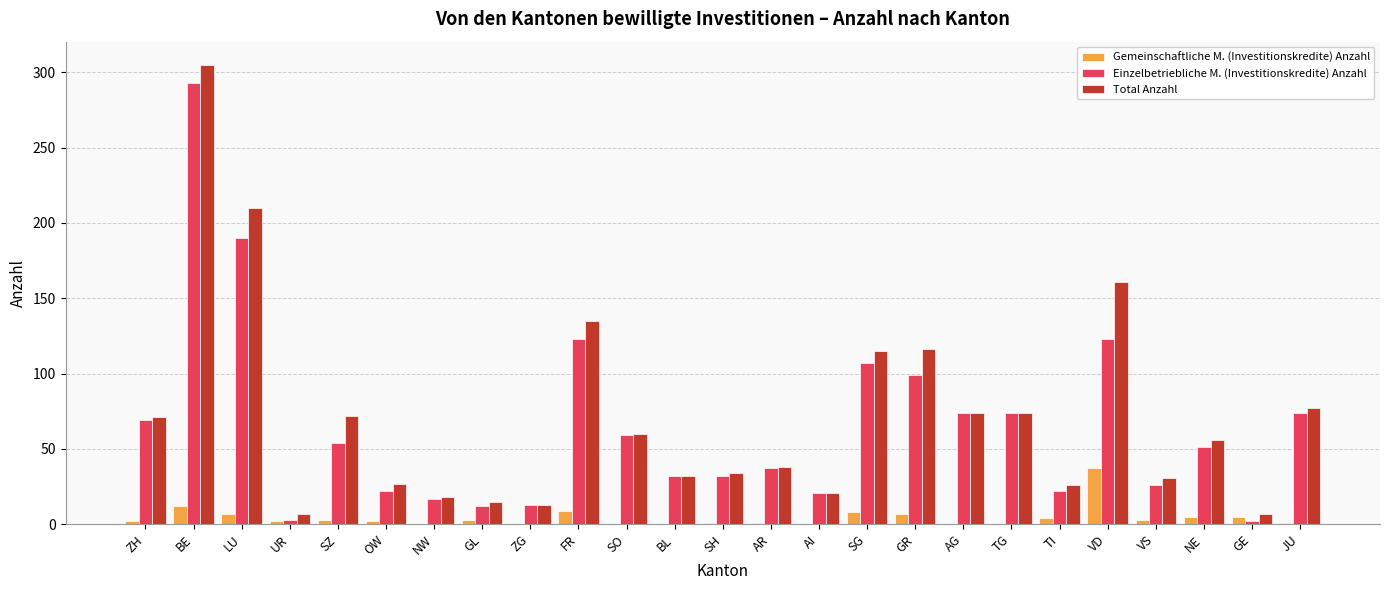

Which series changed the most between UR and SG?

Total Anzahl